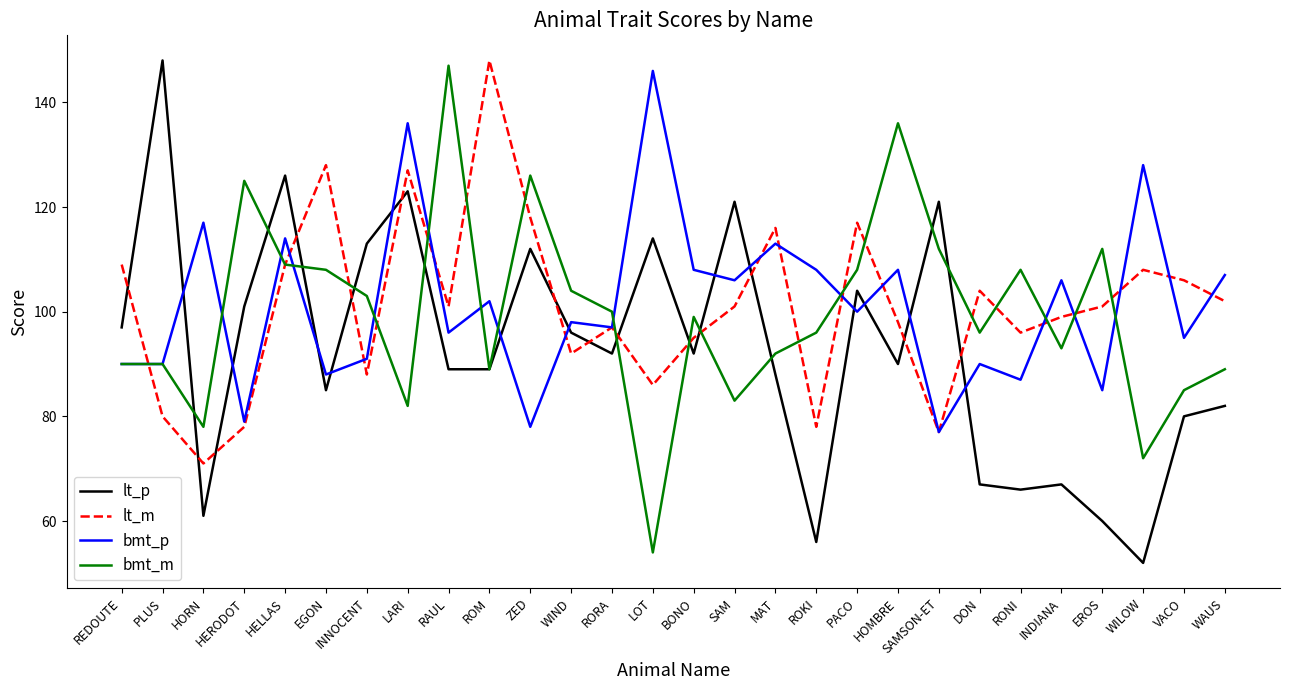

Where do lt_p and lt_m first cross each other?

REDOUTE and PLUS